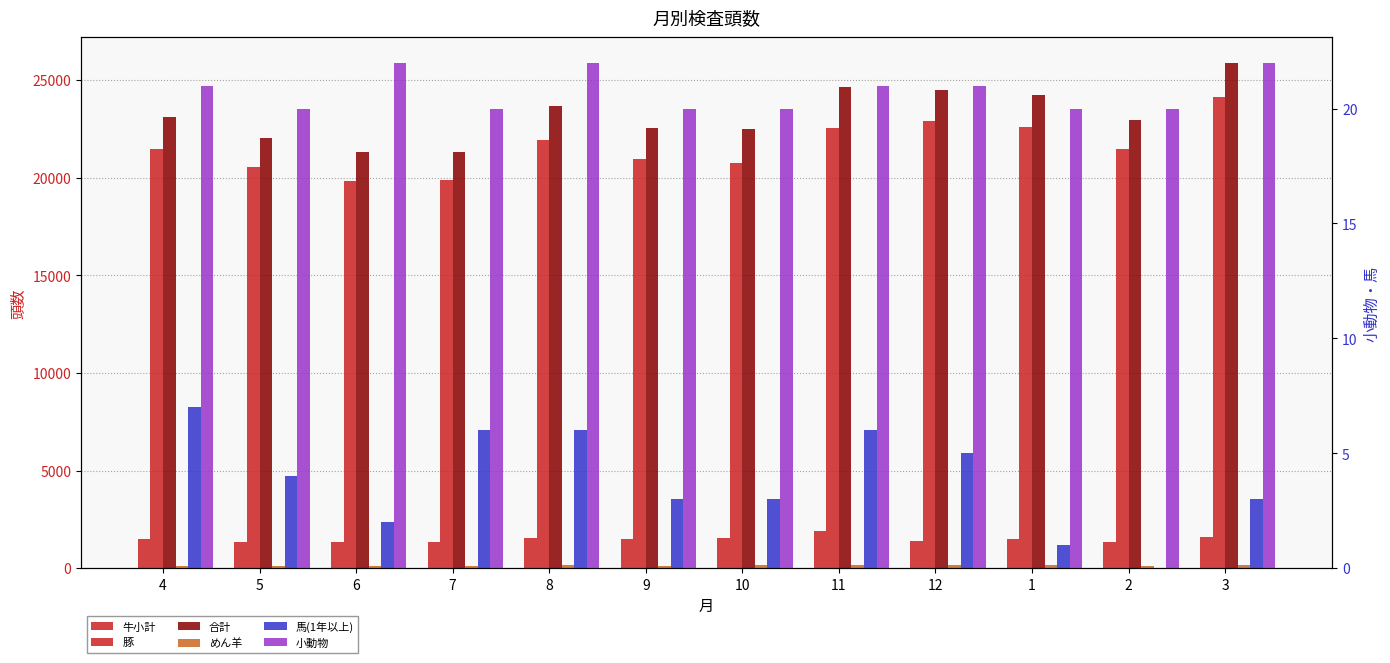

How many bars are there in each group?

6